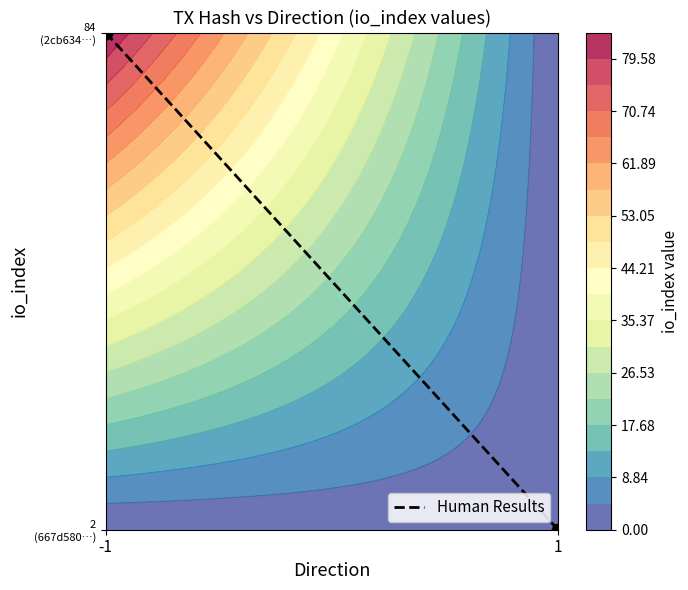

Reading left to right, transcribe all the data shown in this chart.

84	2